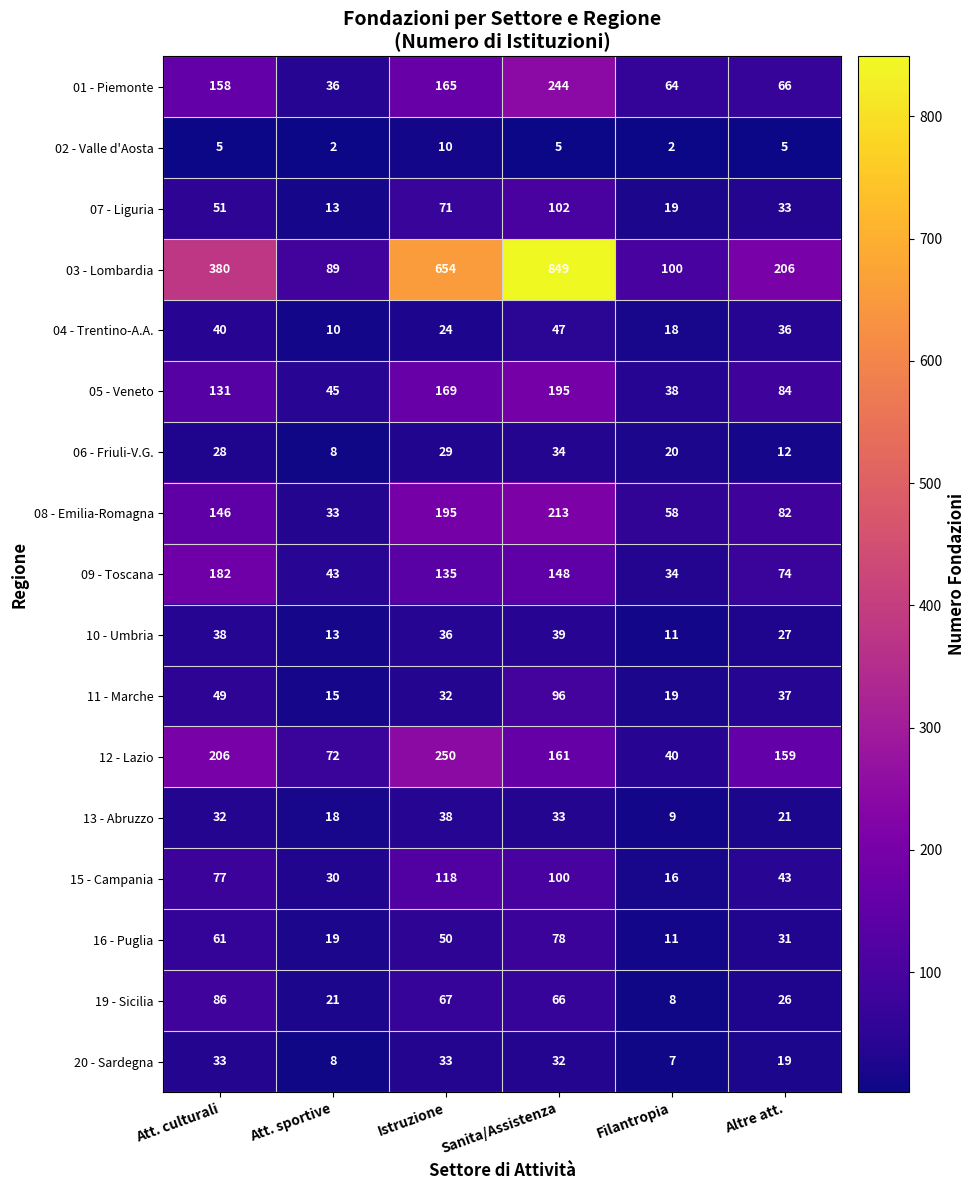

What is the total value across all series at Istruzione?

2076